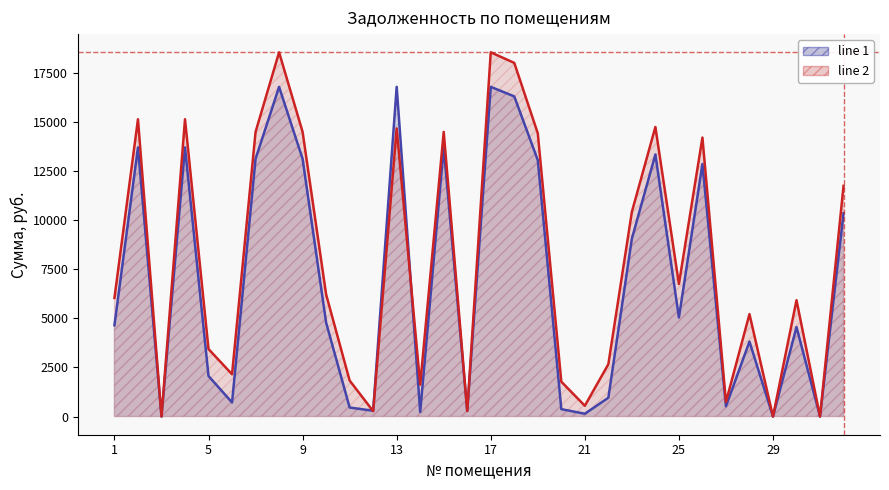

At which label does задолженность (пени) first exceed 6218?

2